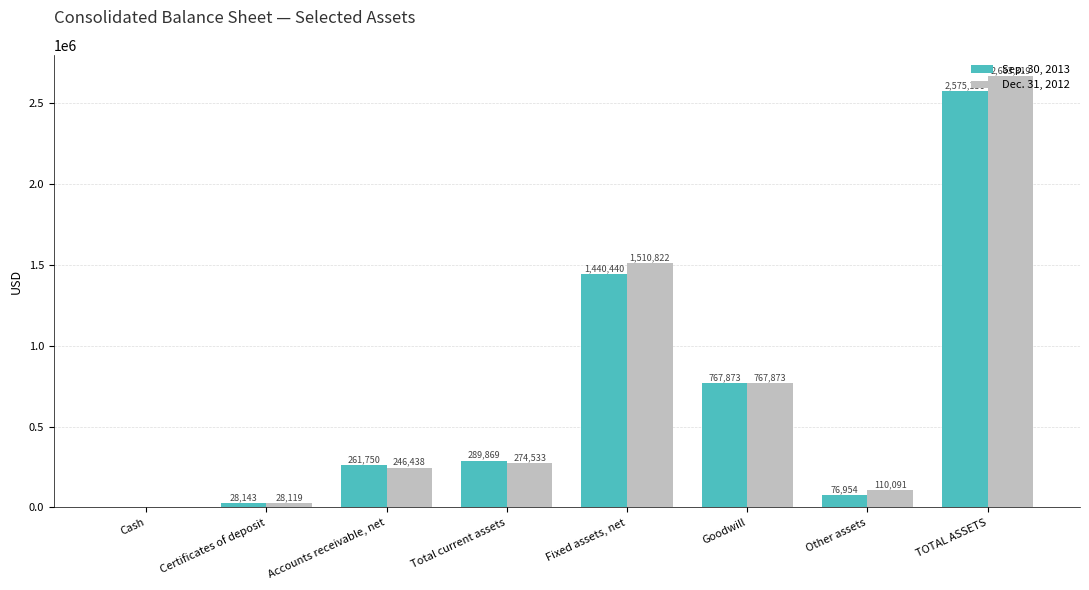

Are the bars grouped side by side (vs. stacked)?

Yes